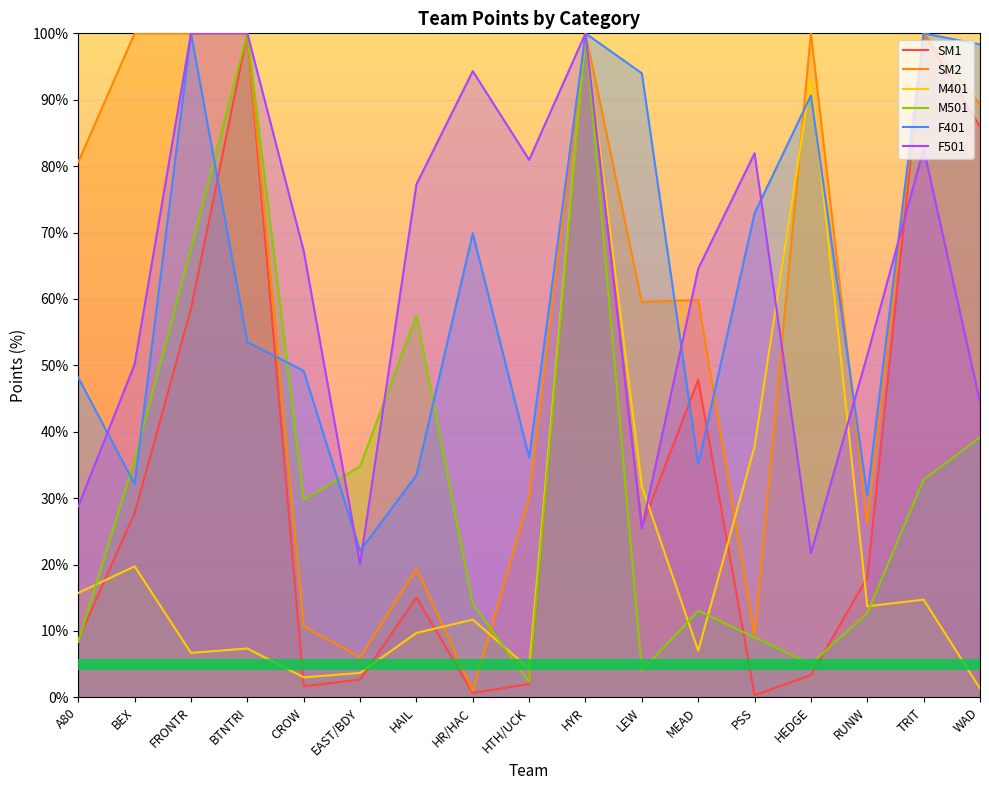

True or false: F501 has a value of 44.1 at A80.

False